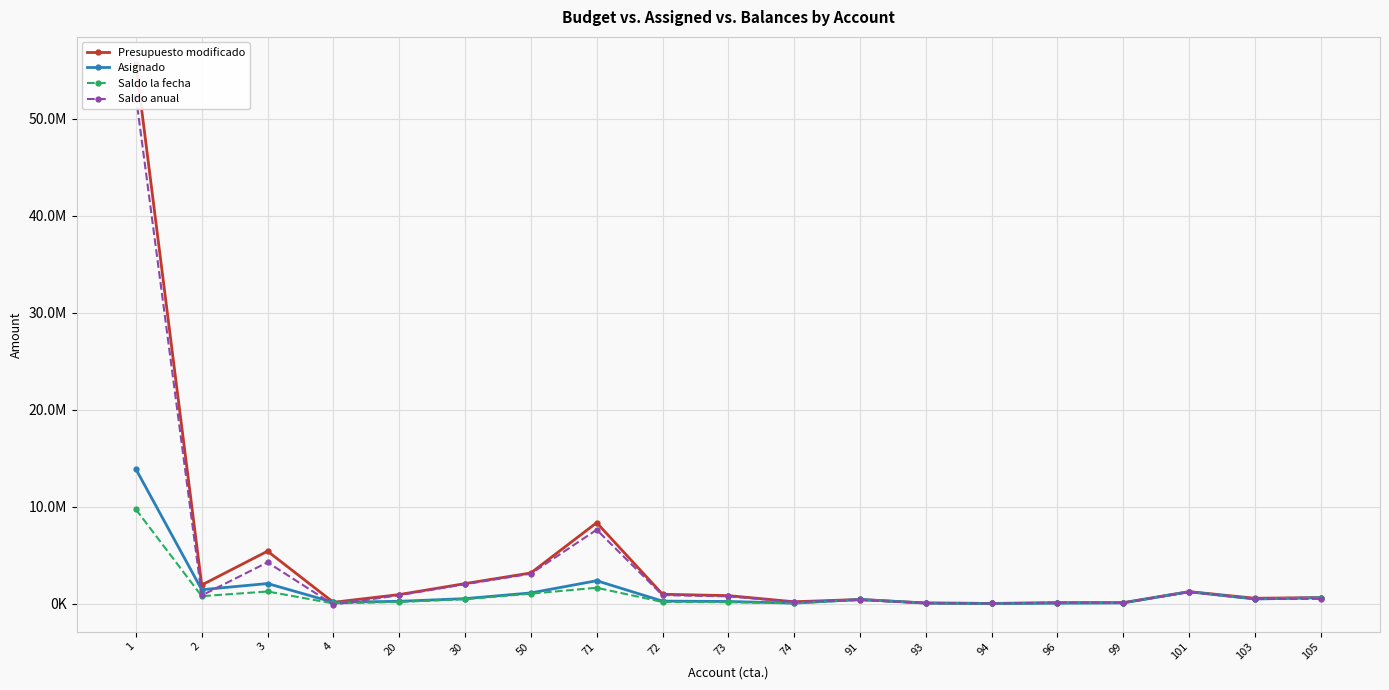

True or false: Presupuesto modificado and Asignado intersect in this chart.

False